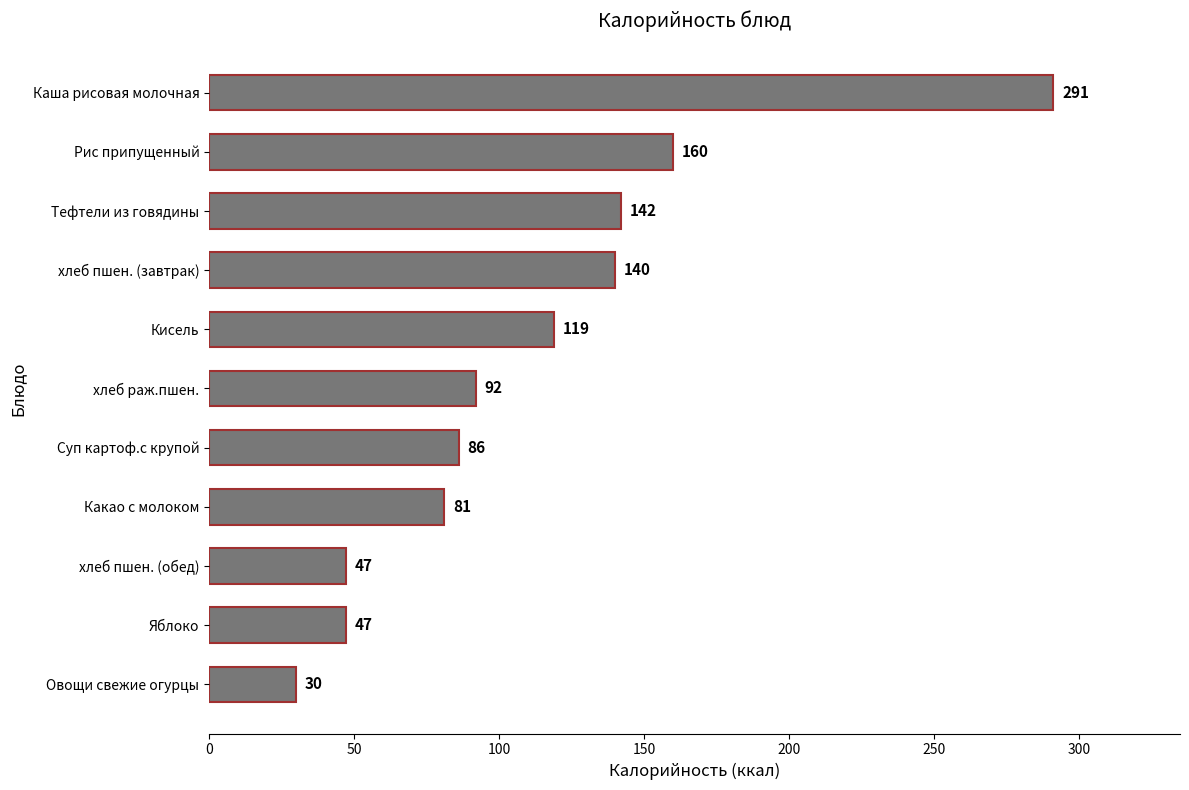

The value at Кисель is 159. True or false?

False